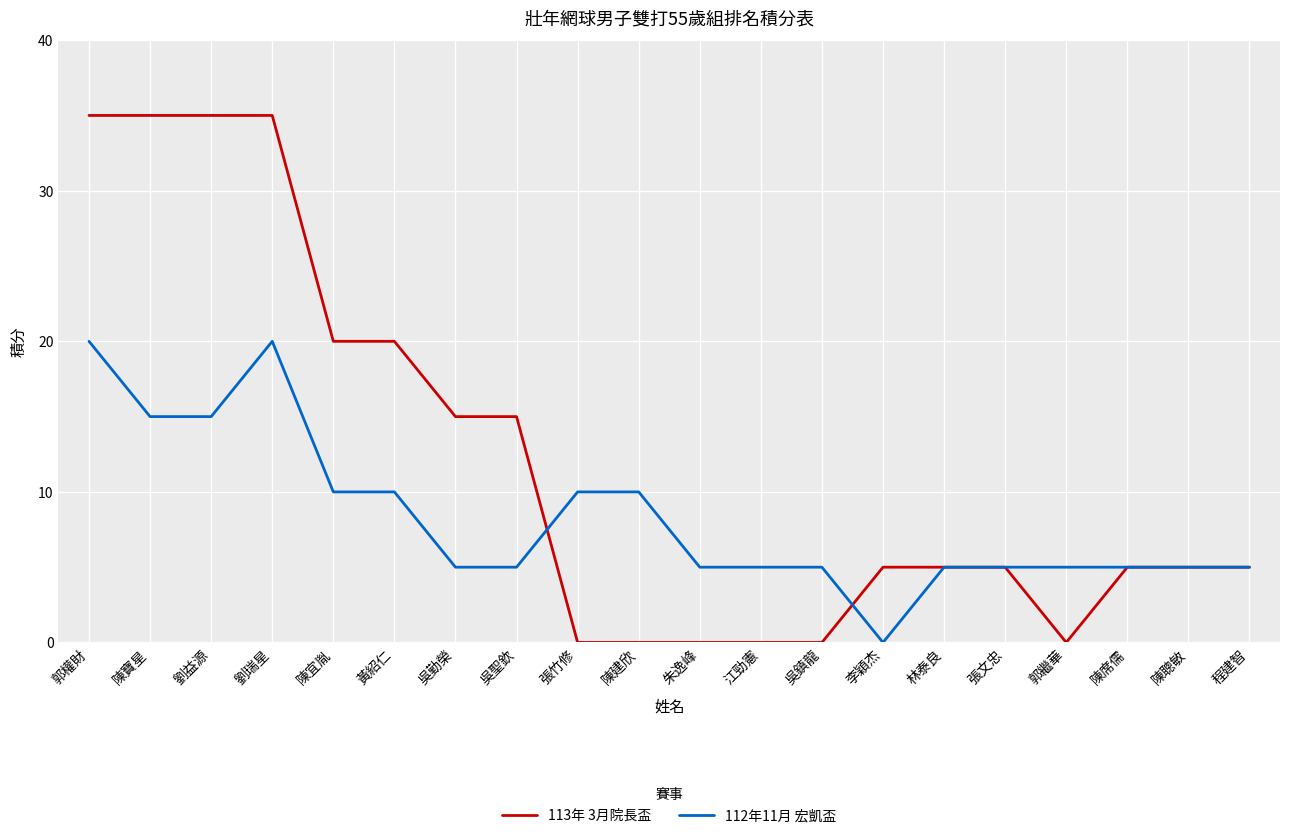

What are all the series names shown in the legend?

113年 3月院長盃, 112年11月 宏凱盃